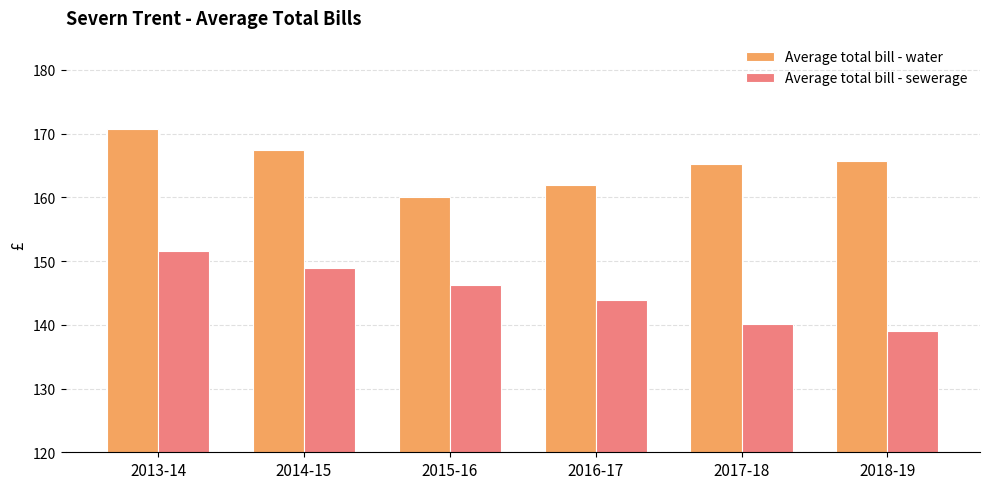

What is the total value across all series at 2016-17?

305.9